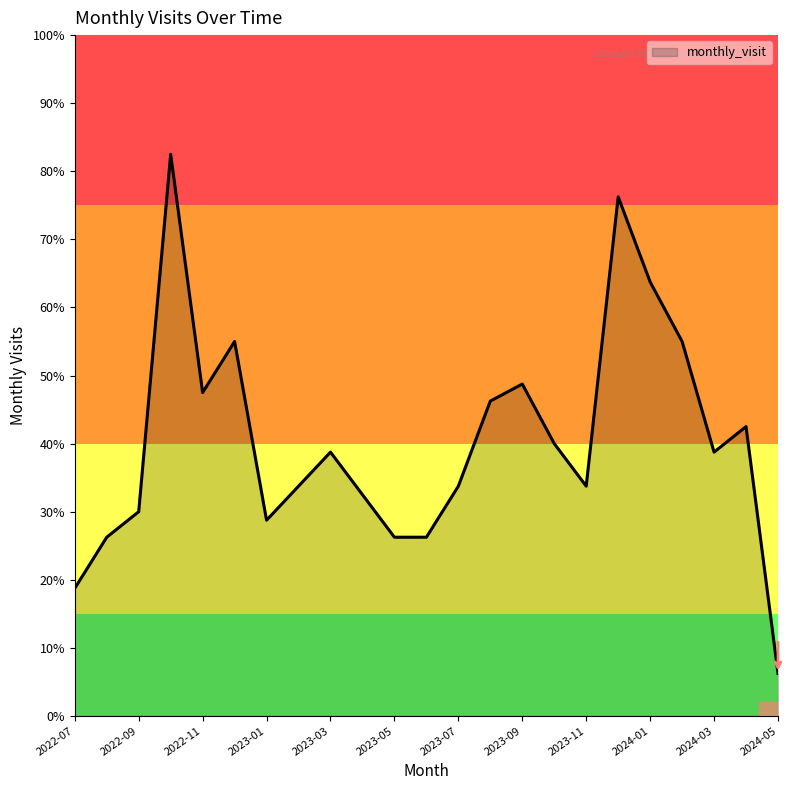

How many lines are shown in the chart?

1